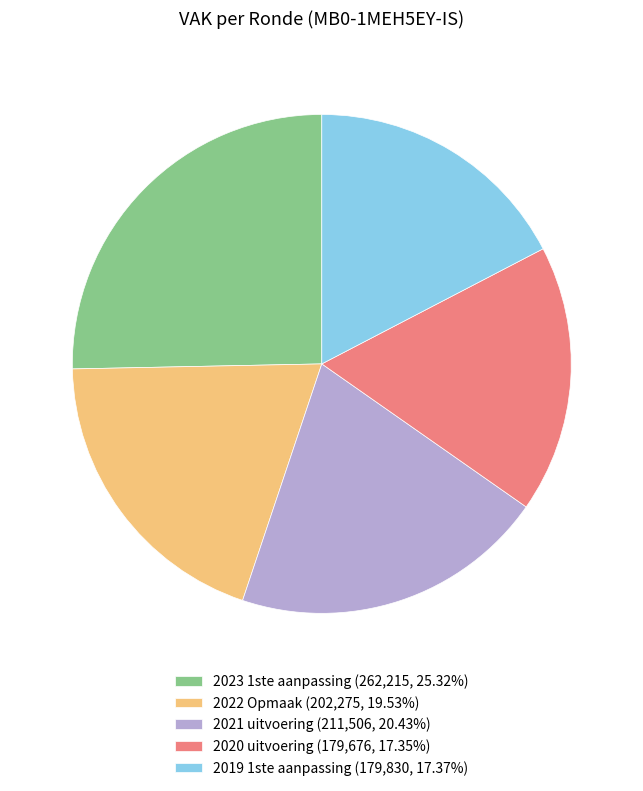

Approximately how many times larger is the value at 2022 Opmaak (202,275, 19.53%) compared to 2021 uitvoering (211,506, 20.43%)?

1.0